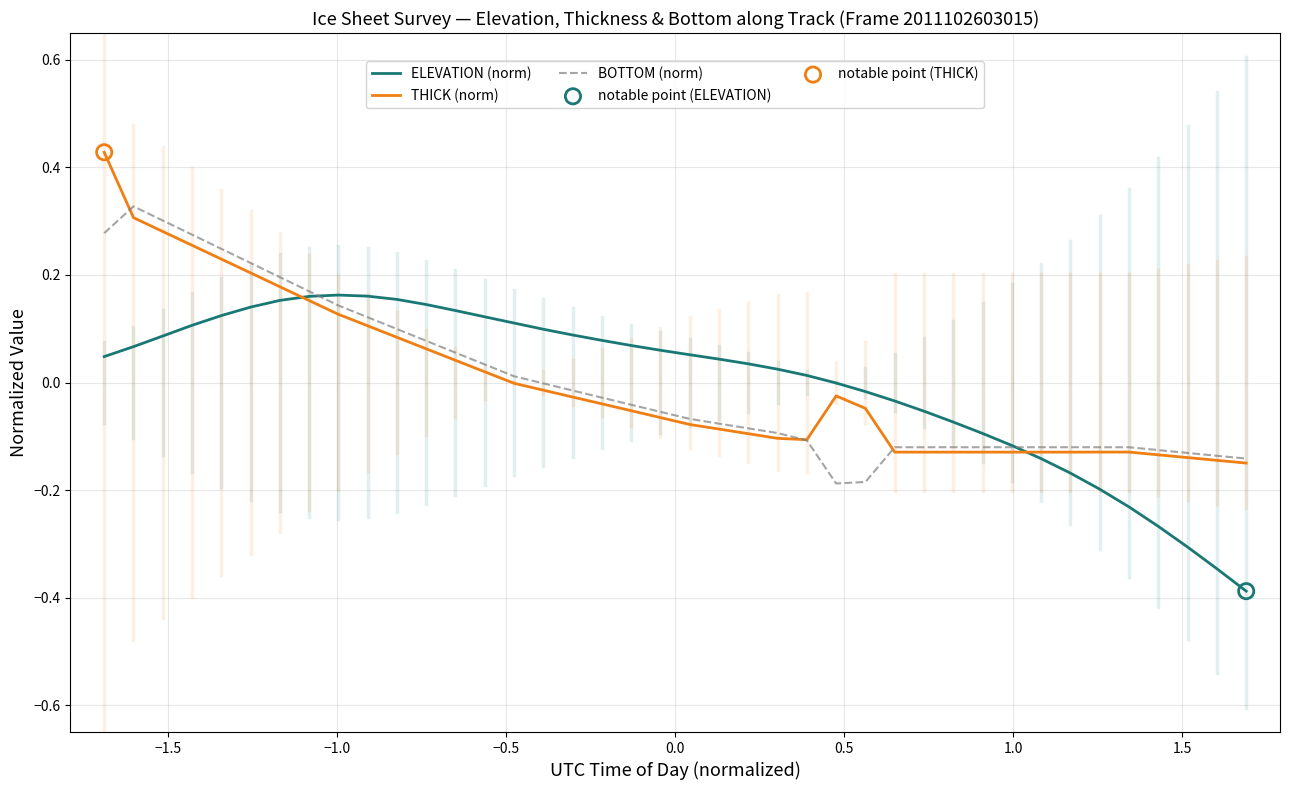

Rank the series by their maximum value, from highest to lowest.

THICK (norm), BOTTOM (norm), ELEVATION (norm)